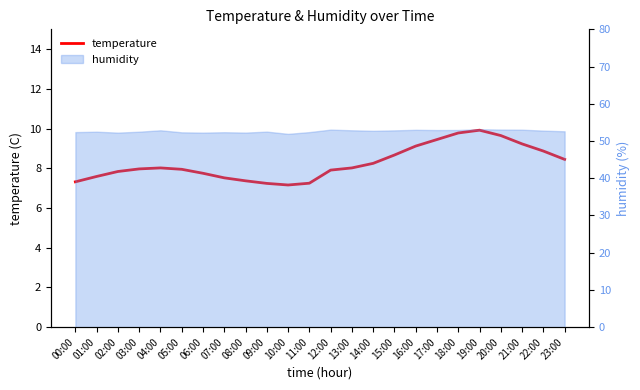

Which label corresponds to the smallest value in the chart?

10:00